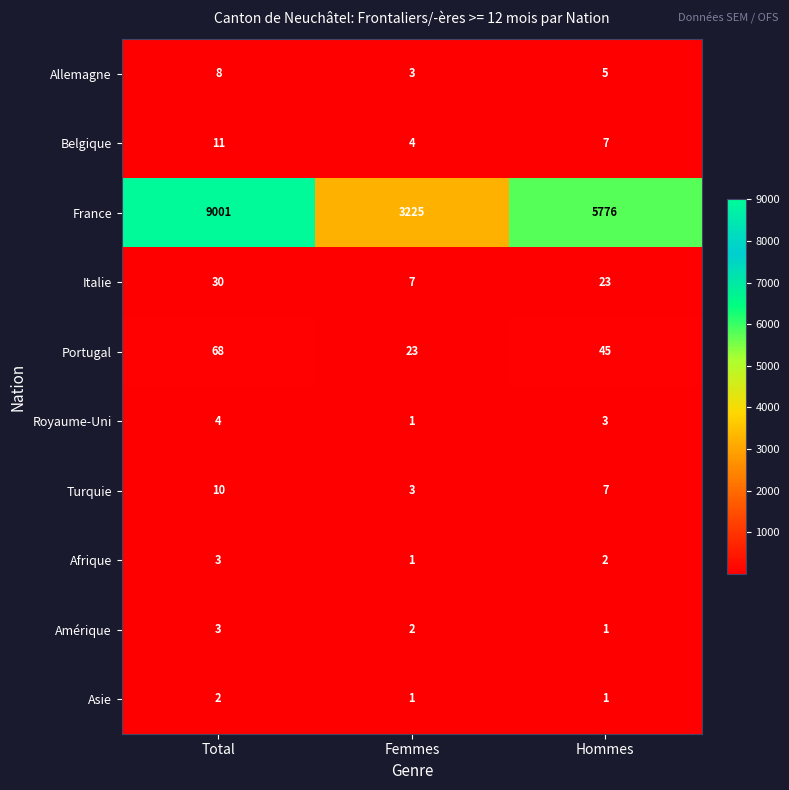

Reading left to right, what are all the values shown in this chart?

Allemagne: Total=8	Femmes=3	Hommes=5
Belgique: Total=11	Femmes=4	Hommes=7
France: Total=9001	Femmes=3225	Hommes=5776
Italie: Total=30	Femmes=7	Hommes=23
Portugal: Total=68	Femmes=23	Hommes=45
Royaume-Uni: Total=4	Femmes=1	Hommes=3
Turquie: Total=10	Femmes=3	Hommes=7
Afrique: Total=3	Femmes=1	Hommes=2
Amérique: Total=3	Femmes=2	Hommes=1
Asie: Total=2	Femmes=1	Hommes=1